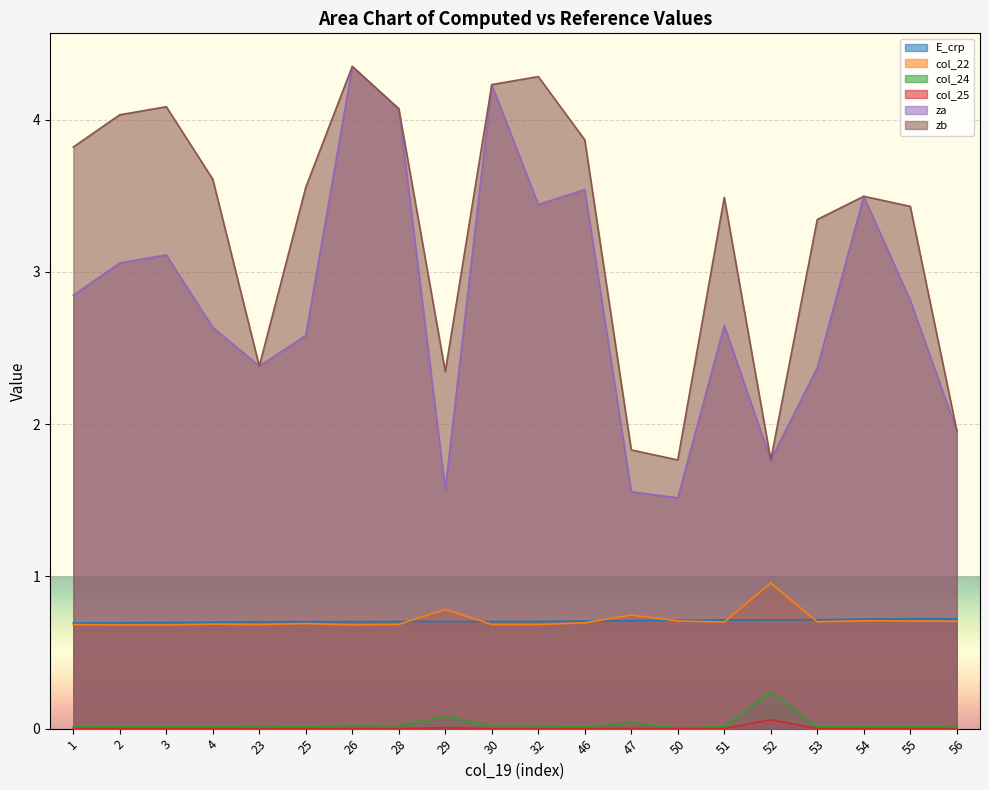

At how many categories does at least one series exceed 0?

20